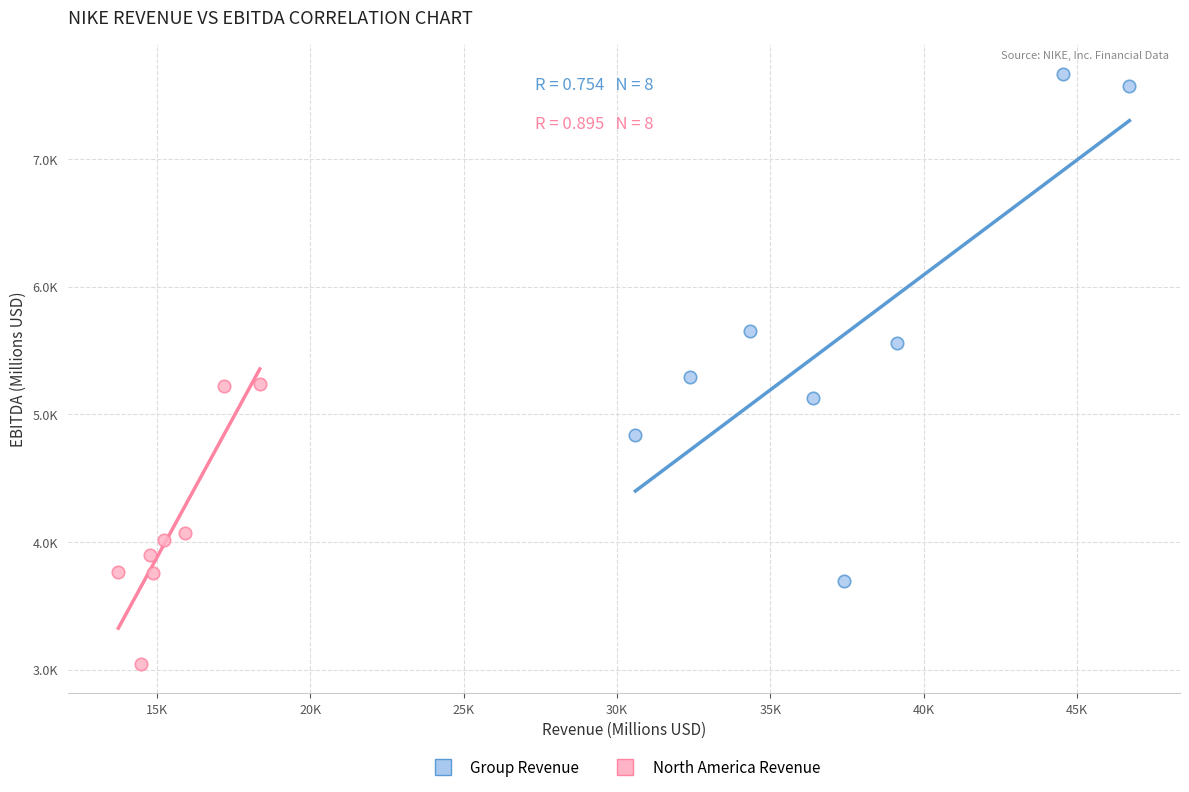

Which series has the largest Y range (max minus min)?

Group Revenue